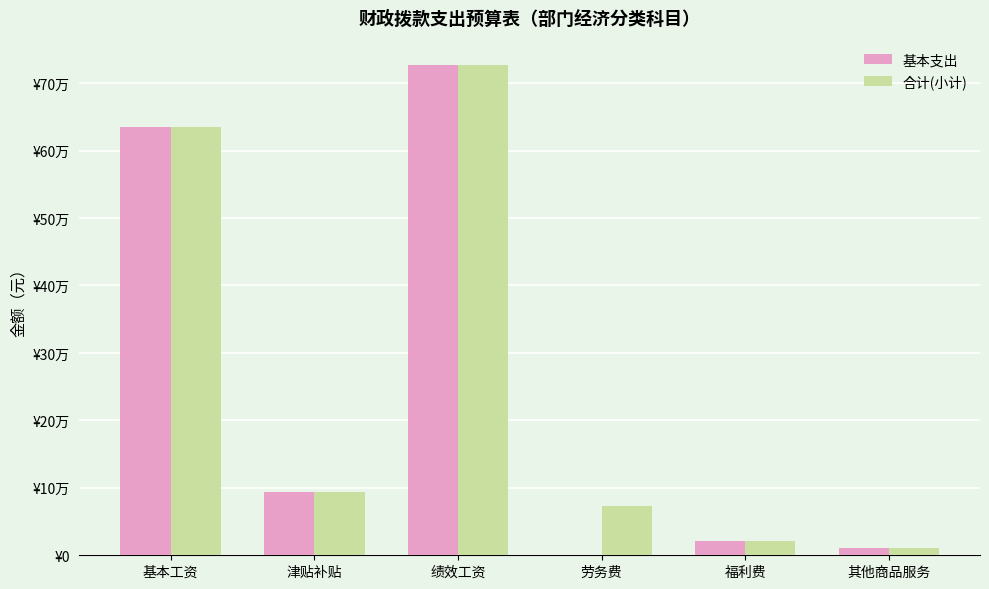

List the series in order of their peak value, lowest first.

基本支出, 合计(小计)